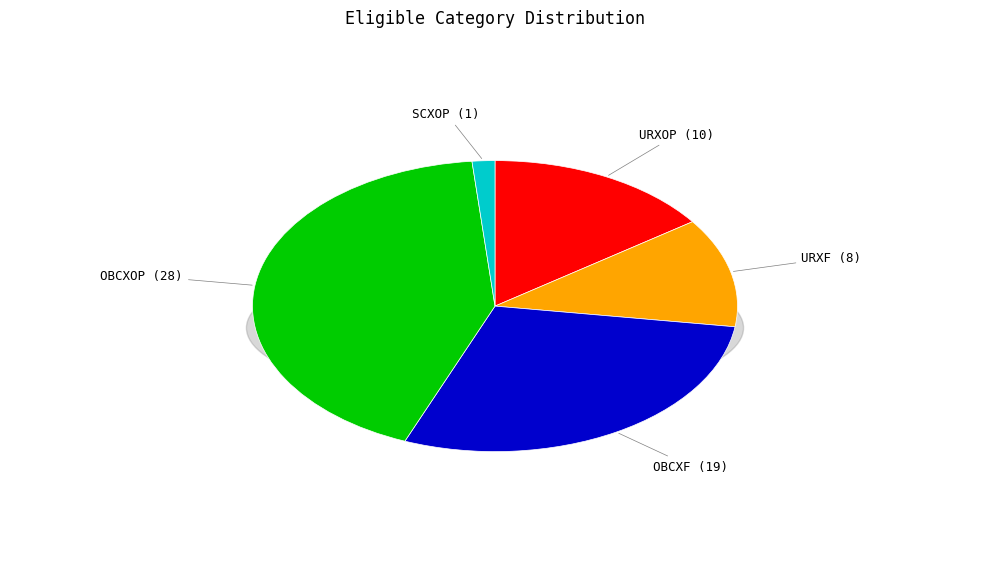

To the nearest percent, what is the average slice percentage?

20%